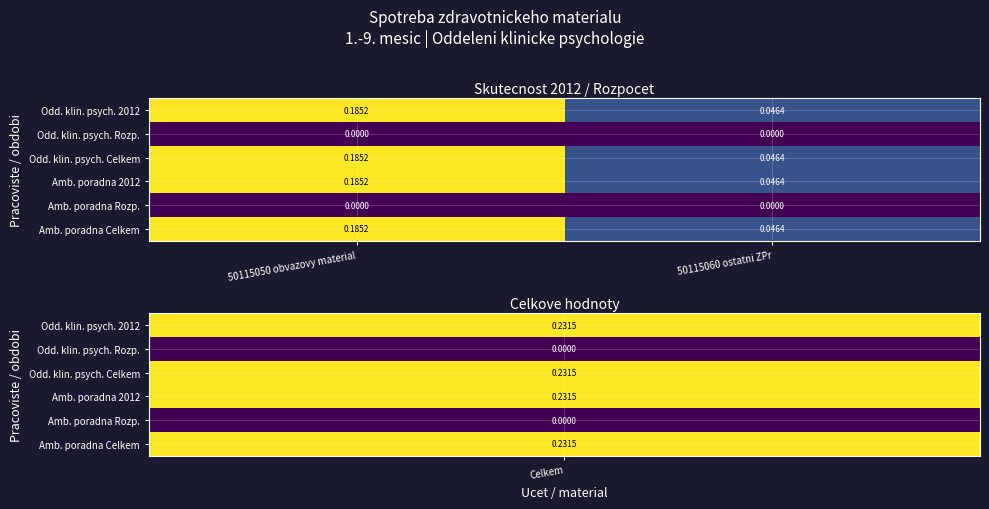

At which category is the sum across all series the highest?

50115050 obvazovy material